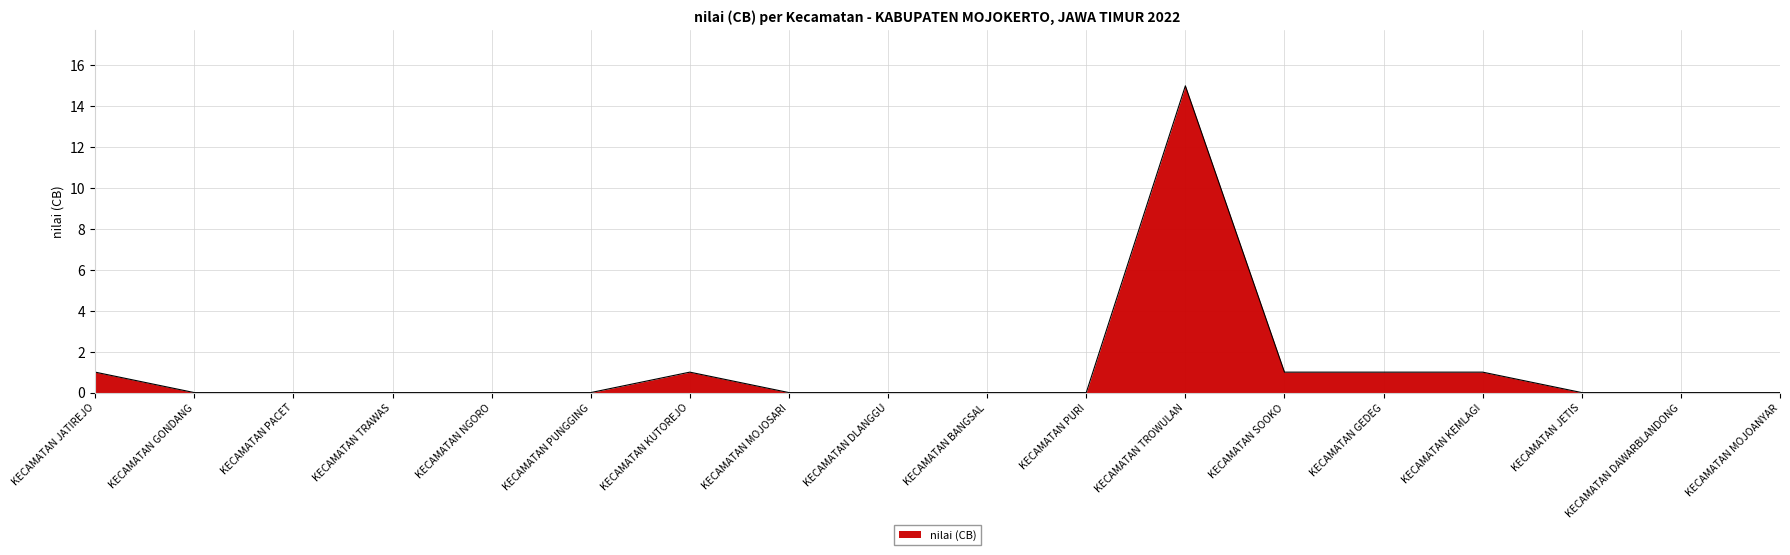

Which has a higher value, KECAMATAN TROWULAN or KECAMATAN TRAWAS?

KECAMATAN TROWULAN